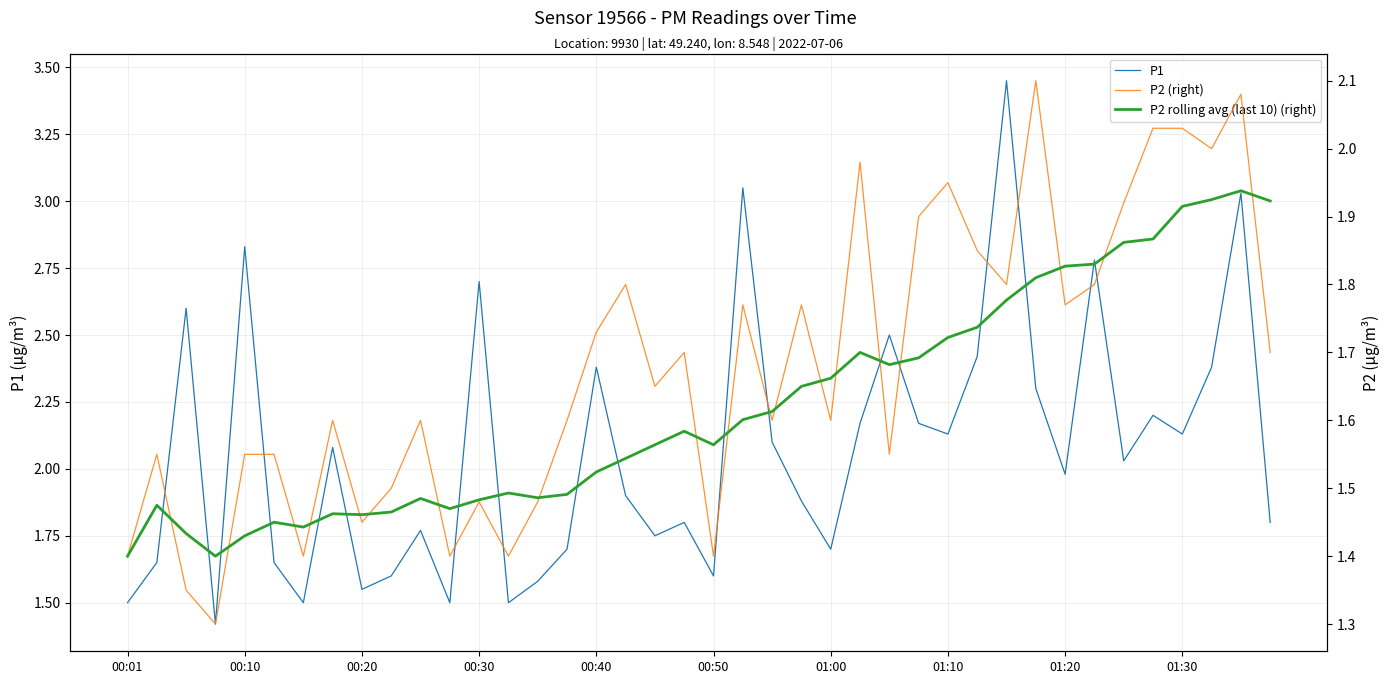

At which label does P2 rolling avg (last 10) (right) reach its minimum?

00:01